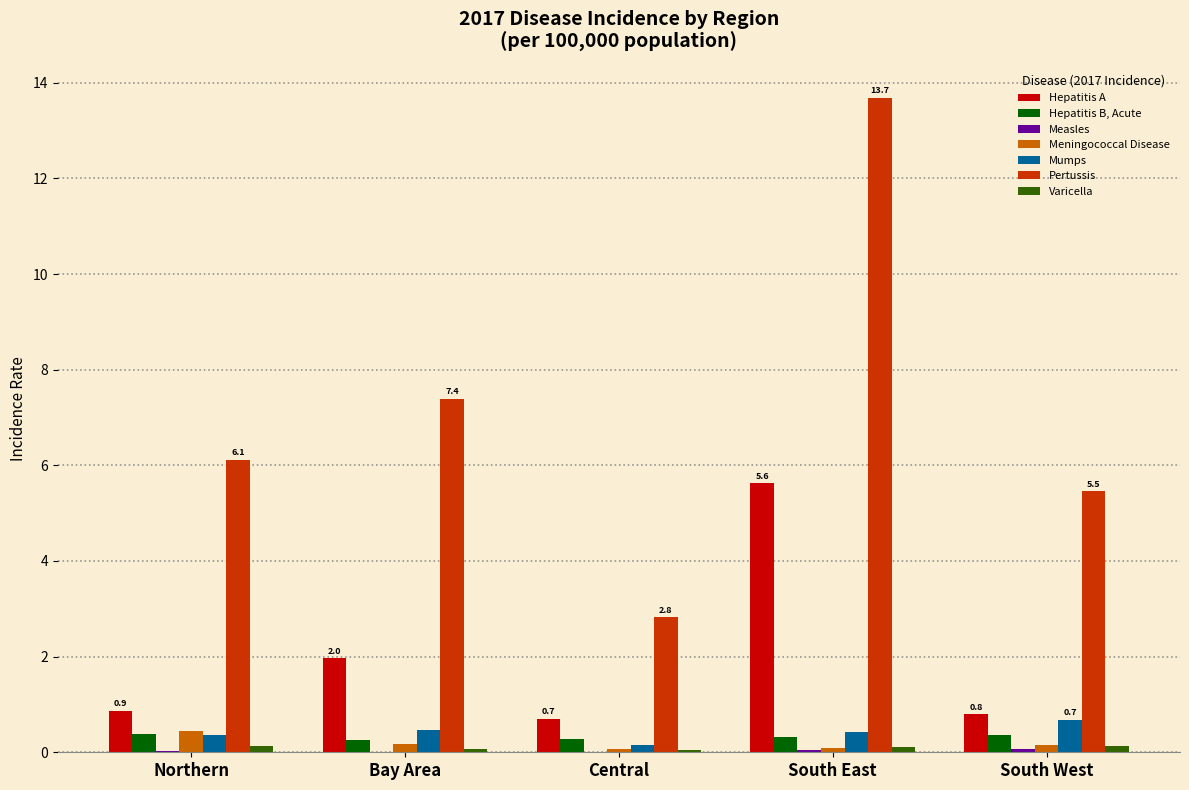

Which series changed the most between Central and South East?

Pertussis